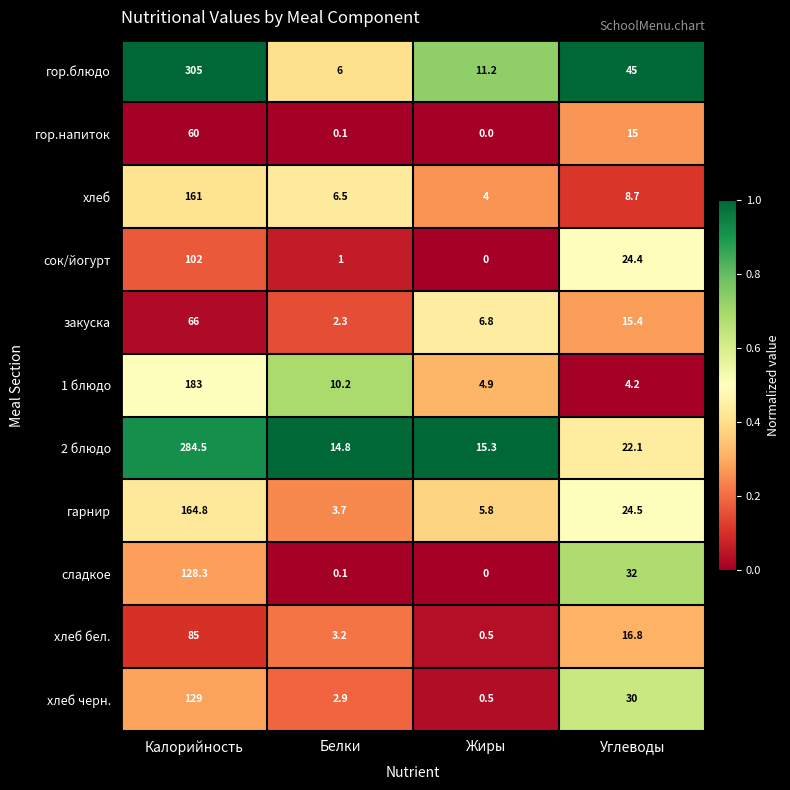

What is the difference between the highest and lowest values at Белки?

14.7